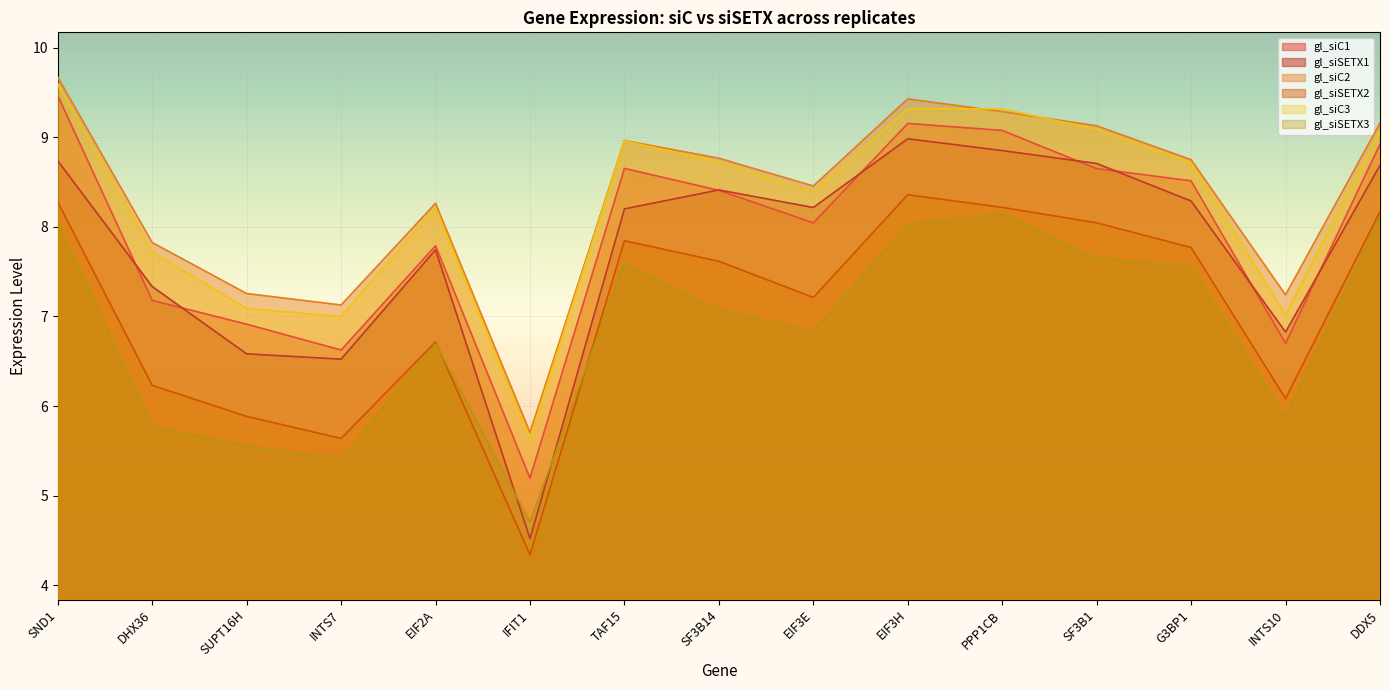

How many values in the gl_siSETX3 series are below 7?

7